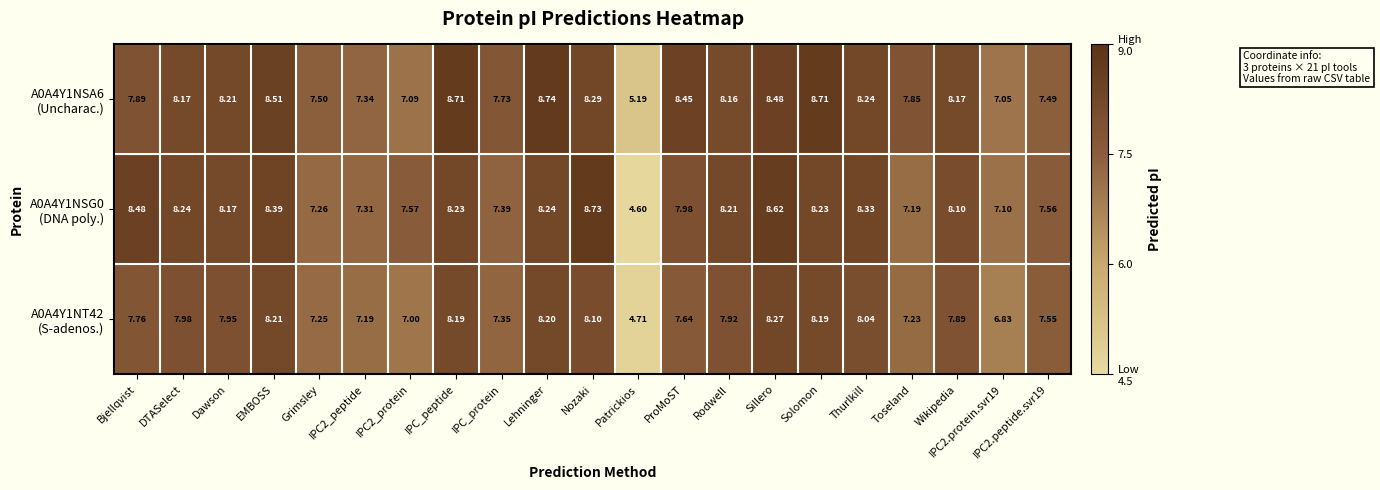

At which category does the chart reach its minimum across all series?

Patrickios